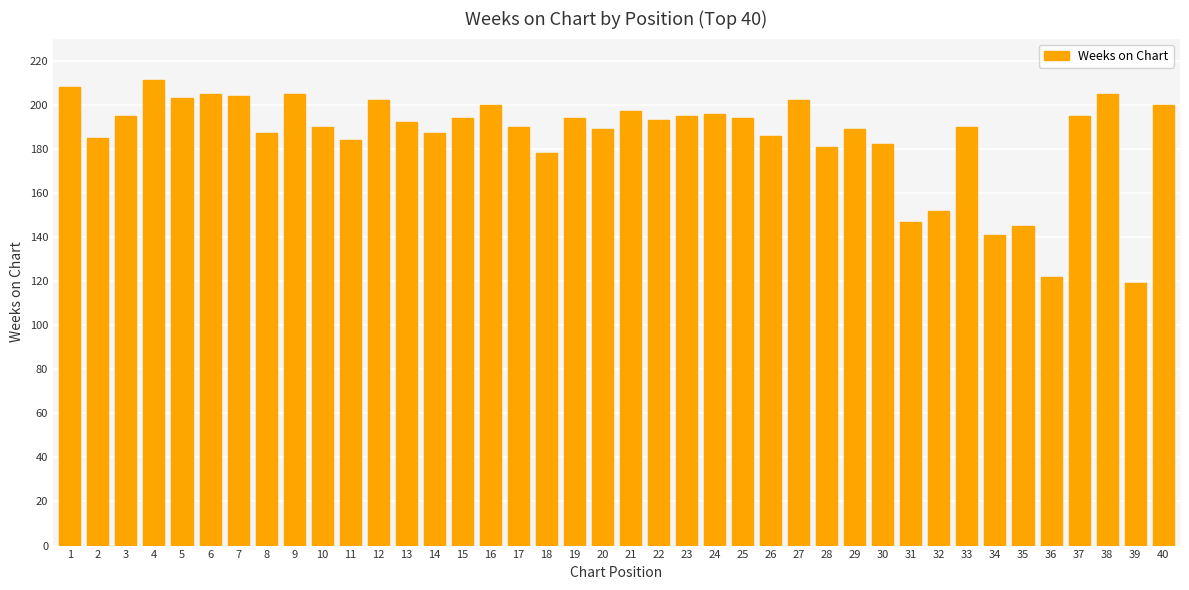

How many categories are shown in the chart?

40